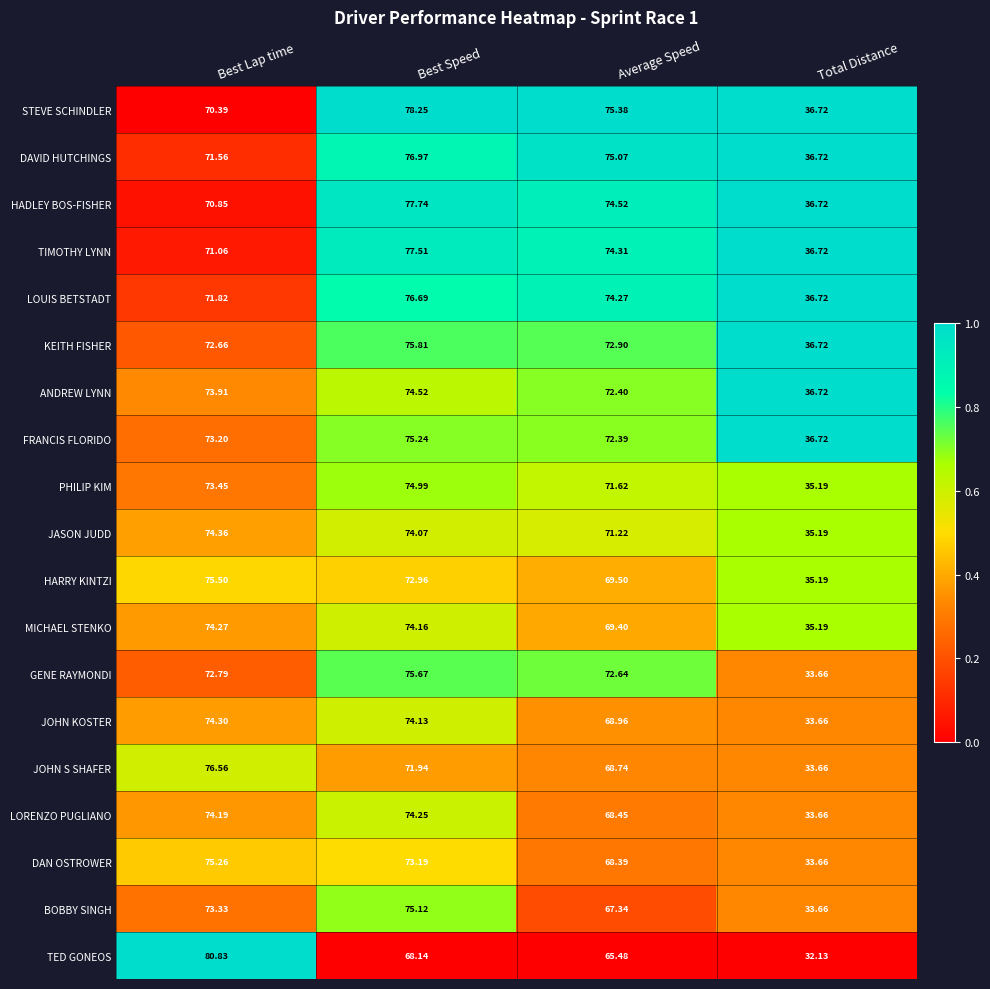

Count the number of data series in this chart.

19